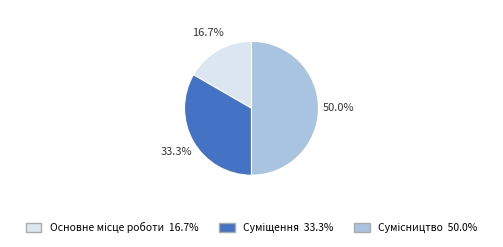

How many slices are in this pie chart?

3